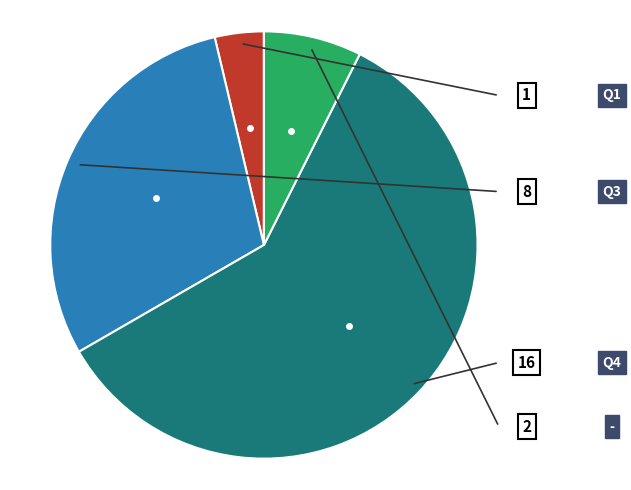

Is there any slice that represents more than half of the pie?

Yes